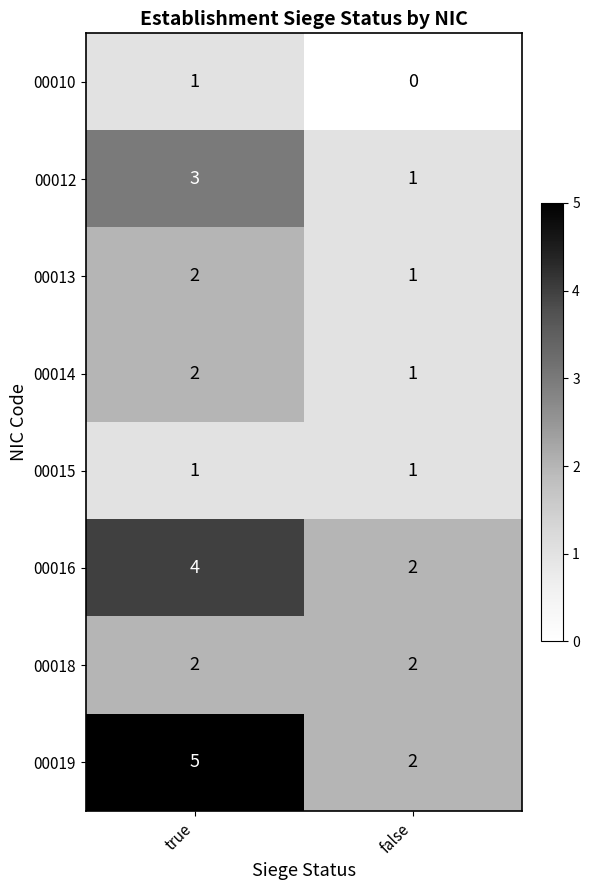

Reading left to right, transcribe all the data shown in this chart.

00010: true=1	false=0
00012: true=3	false=1
00013: true=2	false=1
00014: true=2	false=1
00015: true=1	false=1
00016: true=4	false=2
00018: true=2	false=2
00019: true=5	false=2